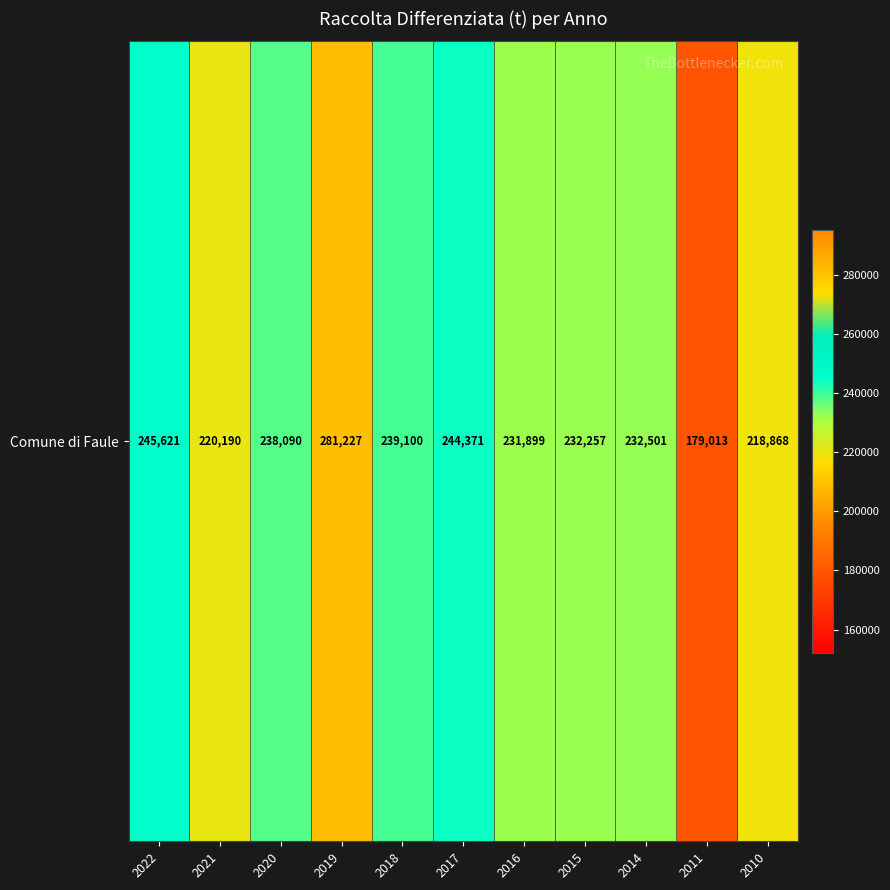

At which label does the data first exceed 232501?

2022